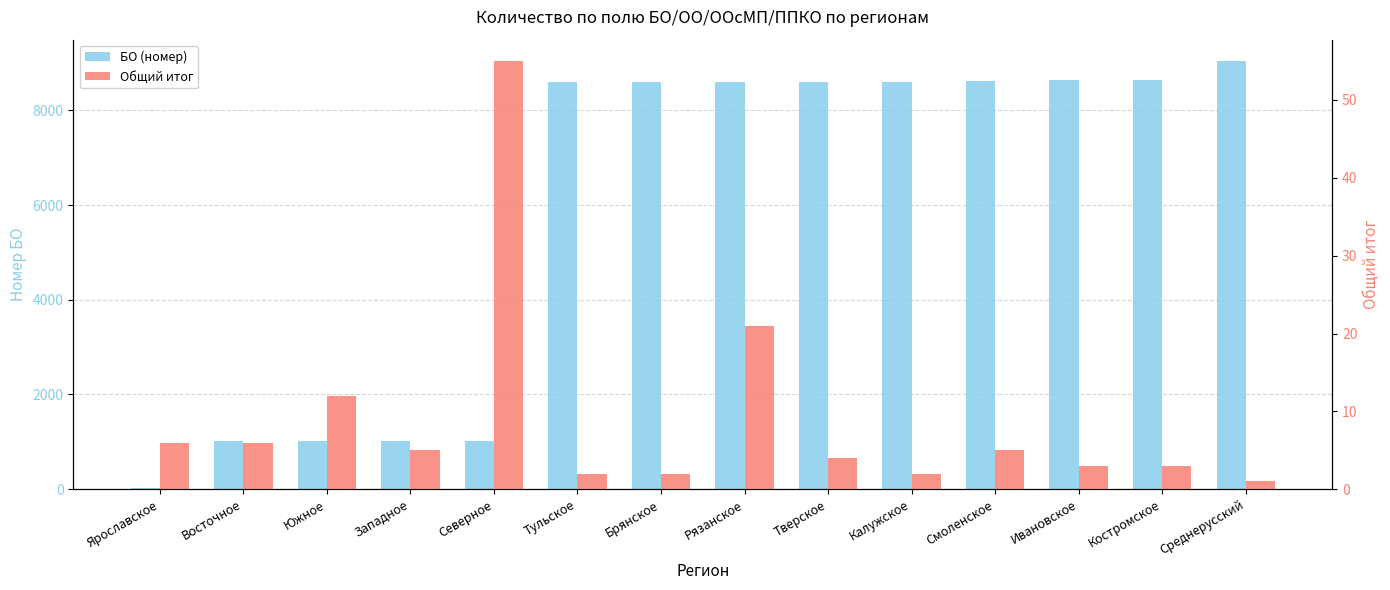

What is the difference between the БО (номер) values at Калужское and Тульское?

4